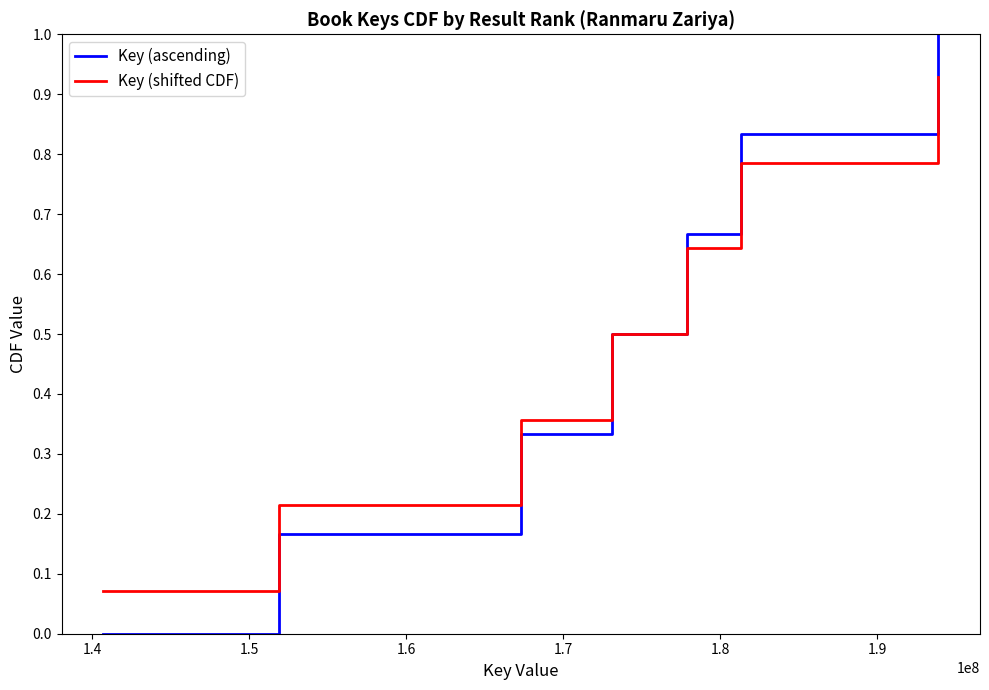

Which series has the largest range (max minus min)?

Key (ascending)